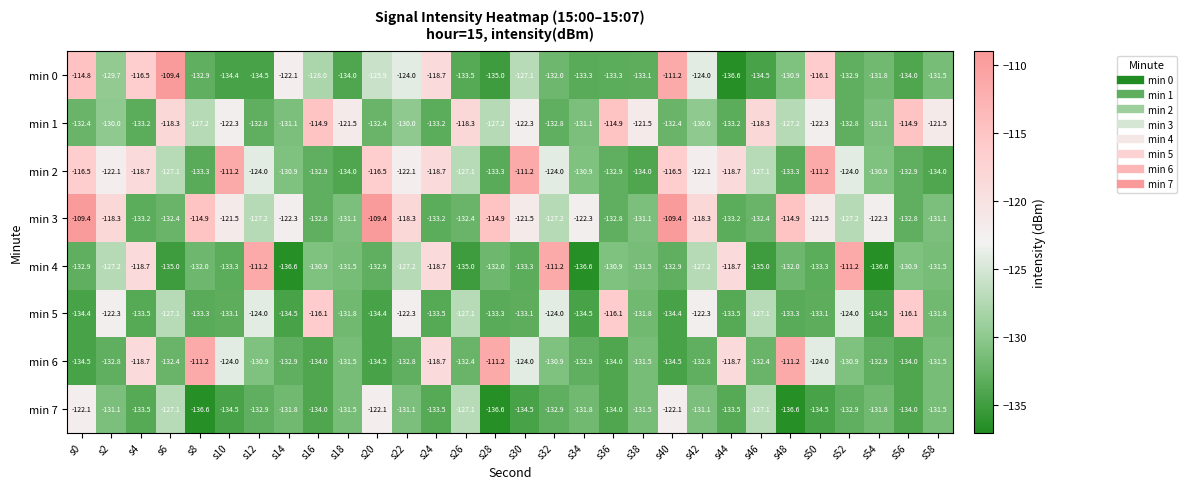

True or false: min 0 has a value of -231.0 at s34.

False